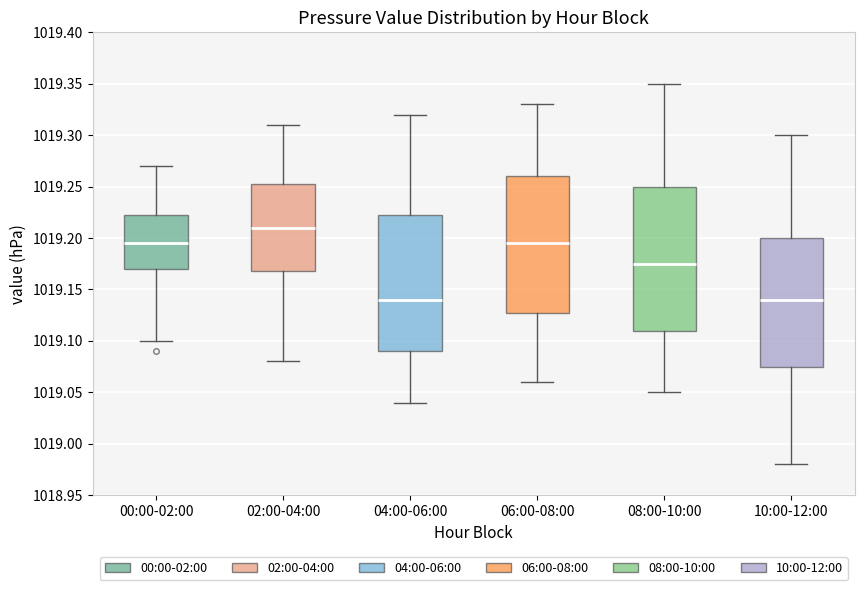

Reading left to right, transcribe this box plot: for each box, give where its median line is, the range the box spans, and where its two whiskers end, as read against the y-axis. The values are not printed on the chart, so give them approximately, as read against the axis.

00:00-02:00: median 1019.195, box 1019.170 to 1019.225, whiskers 1019.100 to 1019.270
02:00-04:00: median 1019.210, box 1019.170 to 1019.255, whiskers 1019.080 to 1019.310
04:00-06:00: median 1019.140, box 1019.090 to 1019.225, whiskers 1019.040 to 1019.320
06:00-08:00: median 1019.195, box 1019.130 to 1019.260, whiskers 1019.060 to 1019.330
08:00-10:00: median 1019.175, box 1019.110 to 1019.250, whiskers 1019.050 to 1019.350
10:00-12:00: median 1019.140, box 1019.075 to 1019.200, whiskers 1018.980 to 1019.300